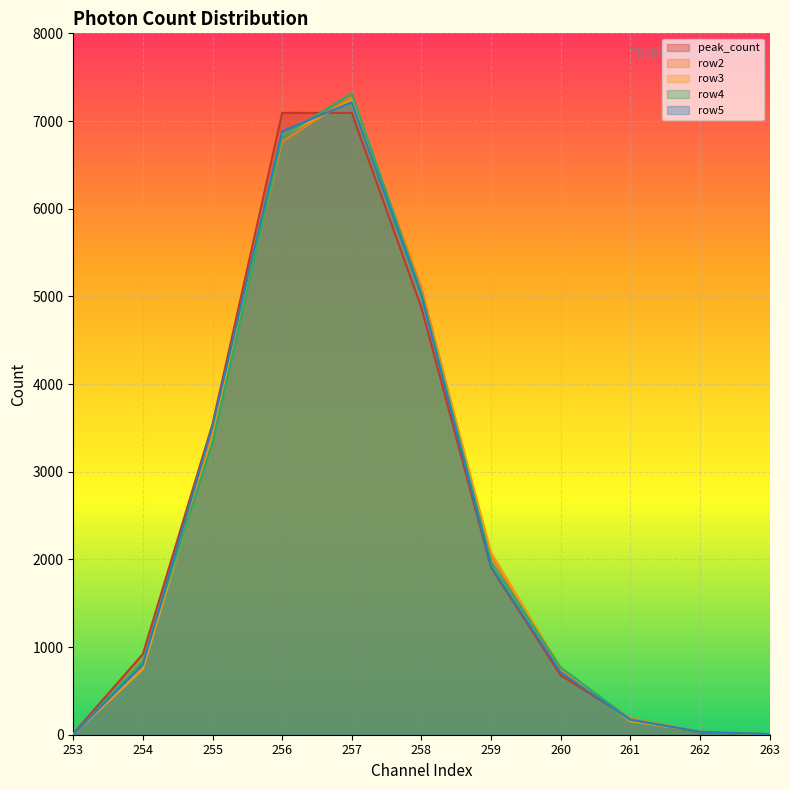

What is the total value across all series at 255?

17233